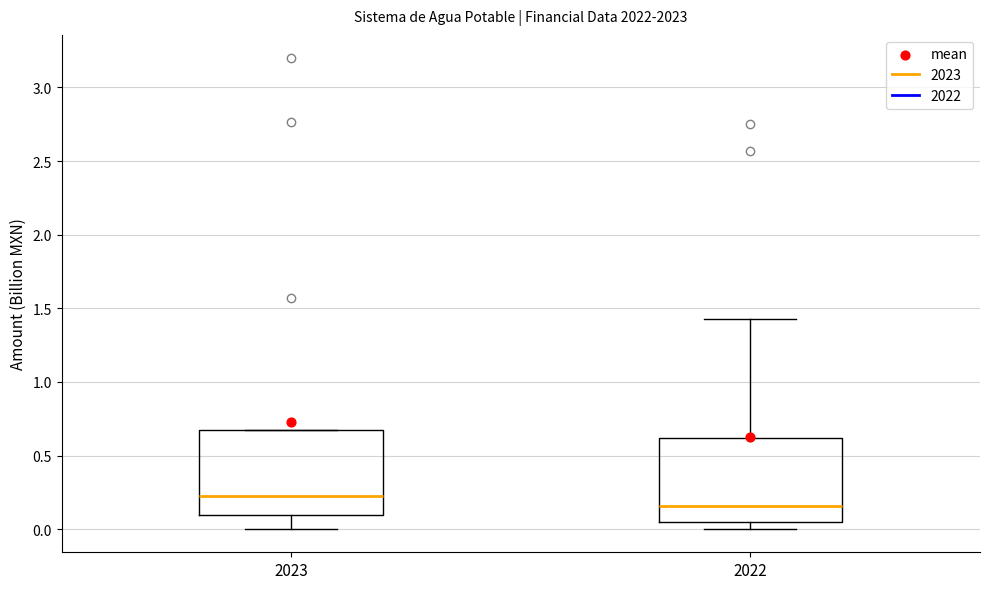

Where does the median line of the box at x = 2022 sit on the y-axis? The values are not printed on the chart, so give them approximately, as read against the axis.

0.15